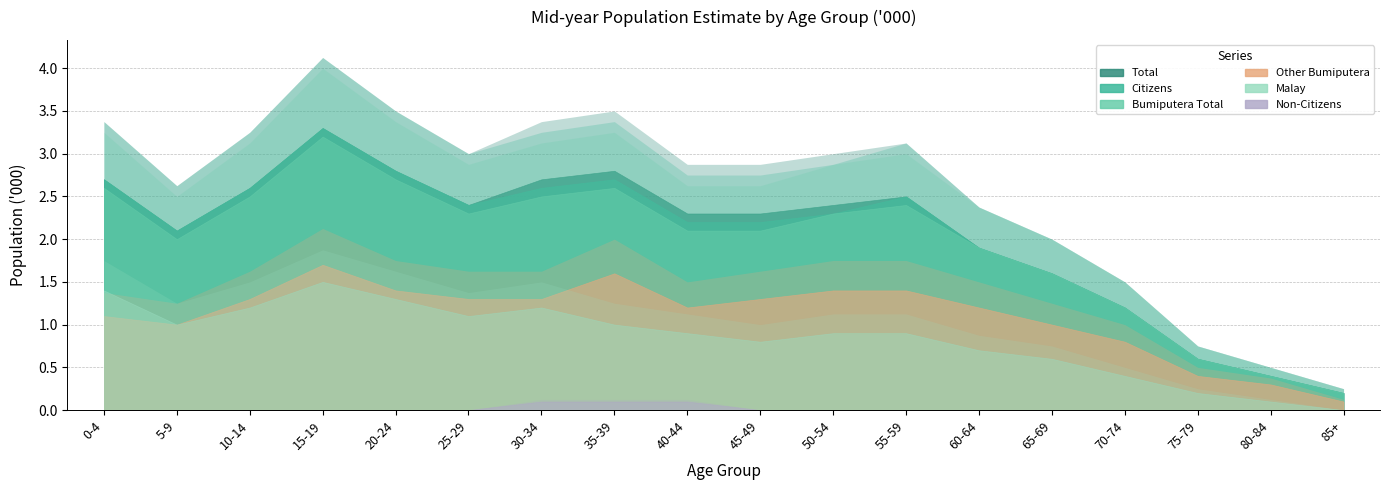

What position from the left is 65-69?

14